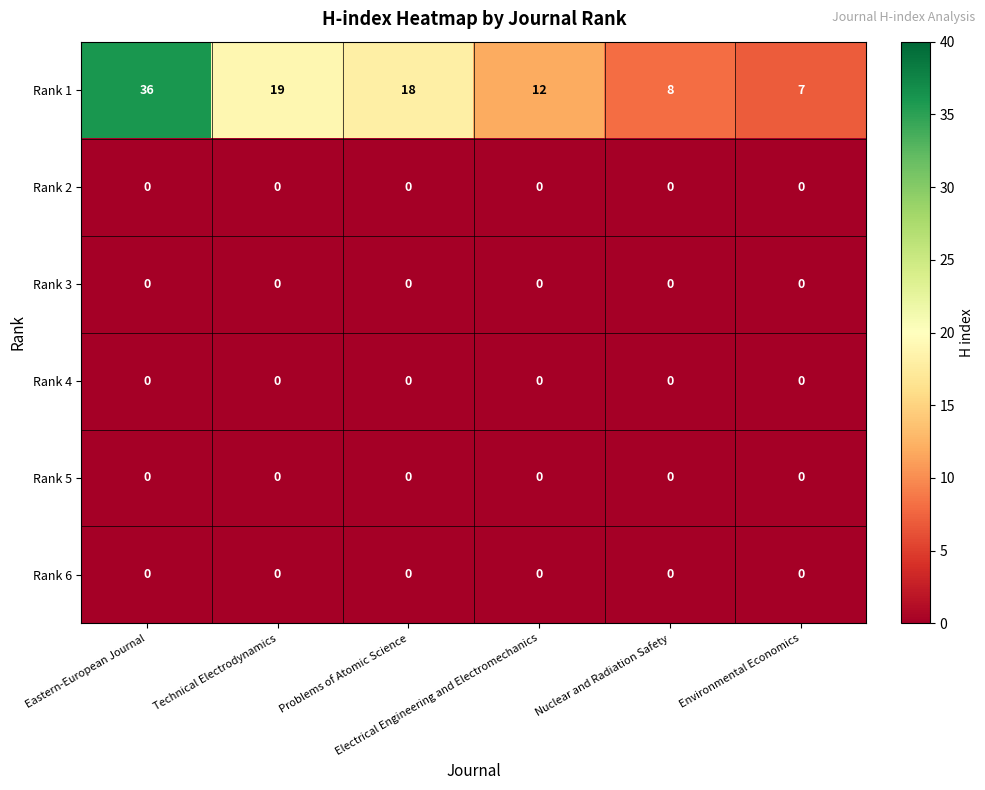

At how many categories does at least one series exceed 3?

6